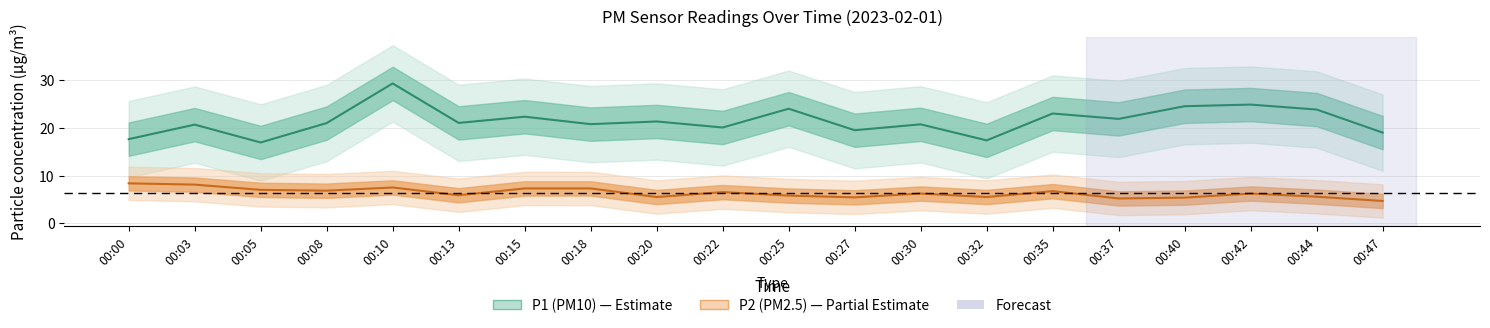

Reading right to left, list all the values displayed in this chart.

P1: 19.0	23.8	24.9	24.5	21.9	23.0	17.4	20.7	19.5	24.0	20.1	21.3	20.8	22.3	21.0	29.3	21.0	16.9	20.7	17.6
P2: 4.7	5.6	6.2	5.4	5.2	6.7	5.5	6.2	5.4	5.8	6.5	5.5	7.3	7.3	5.9	7.5	6.8	7.0	8.1	8.4